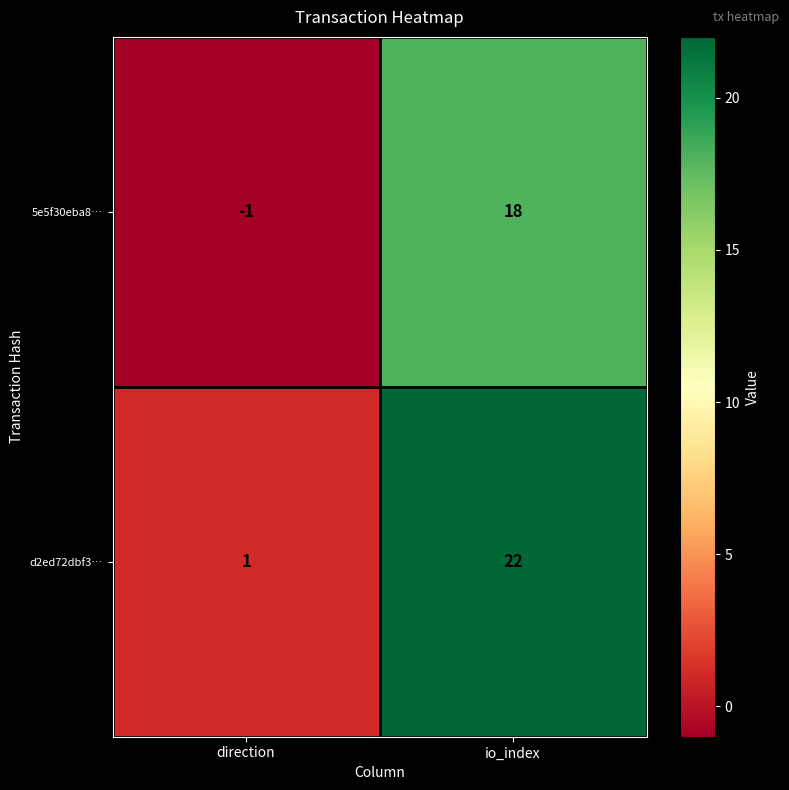

Count the number of data series in this chart.

2